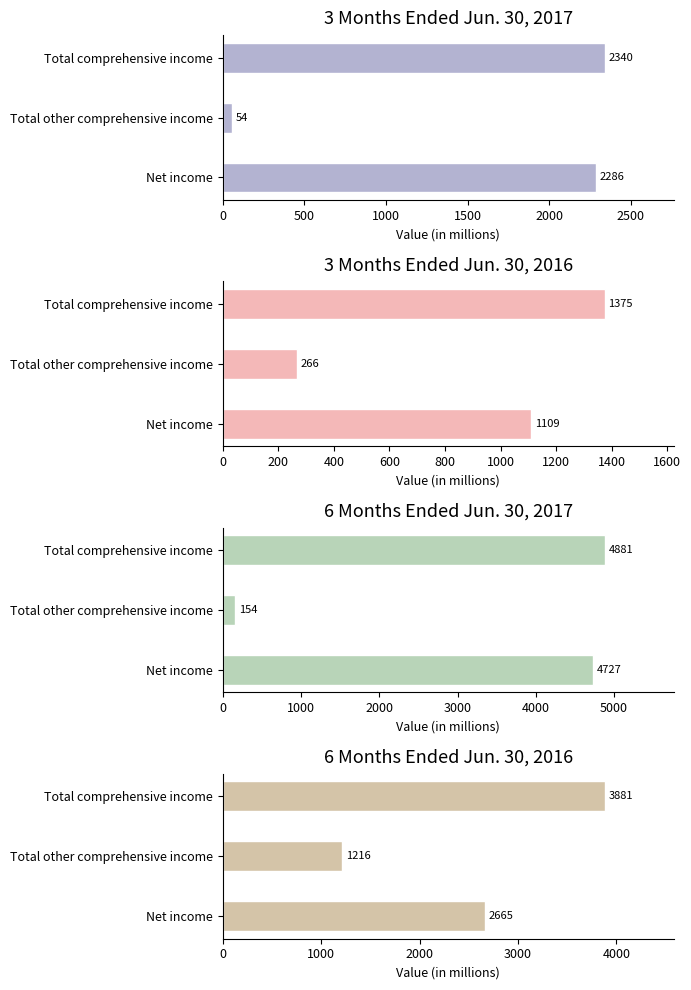

Does the chart contain stacked bars?

No